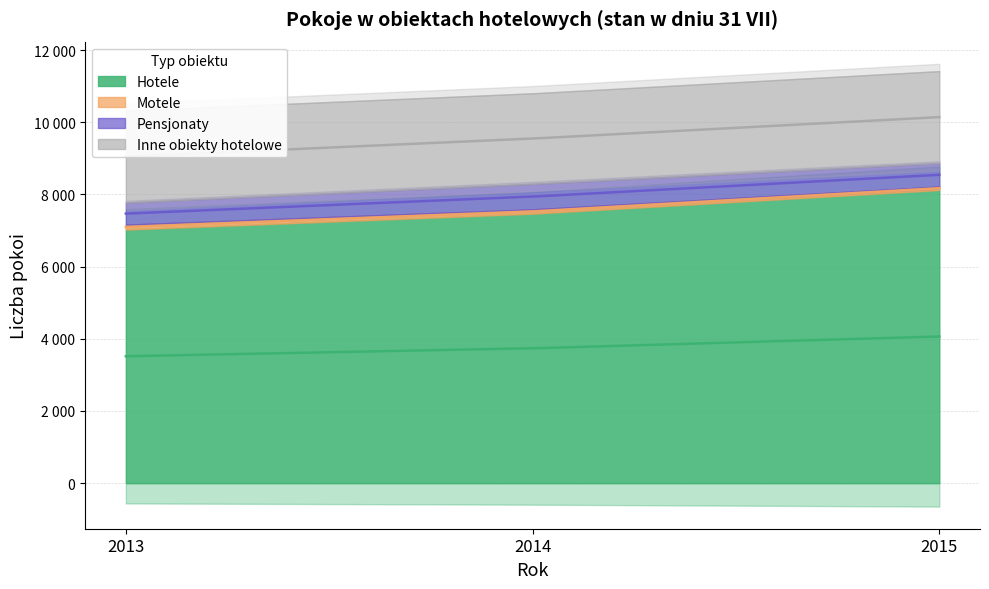

Reading left to right, what are all the values shown in this chart?

Hotele: 2013=7031	2014=7471	2015=8128
Motele: 2013=132	2014=115	2015=90
Pensjonaty: 2013=611	2014=707	2015=651
Inne obiekty hotelowe: 2013=2546	2014=2510	2015=2548